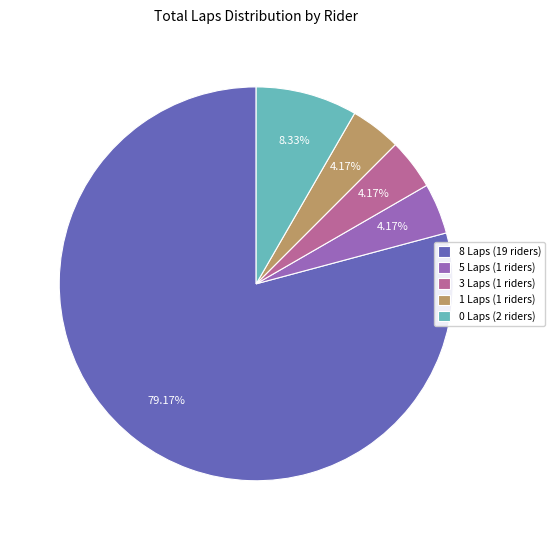

Does any single category account for the majority?

Yes